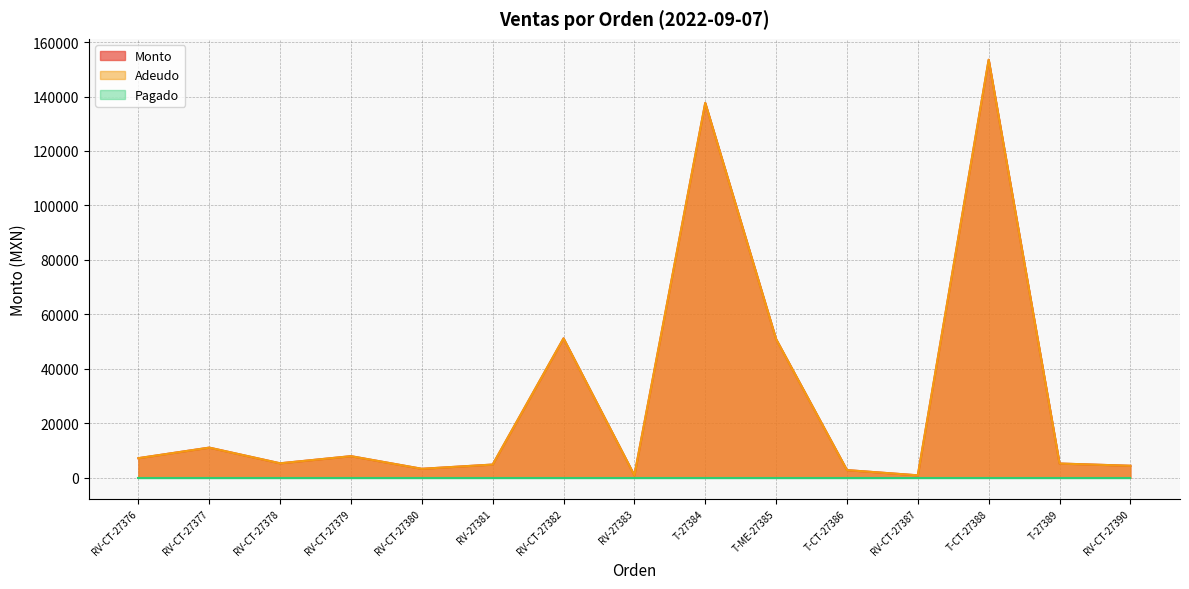

How many interior local valleys does the Monto series have?

4